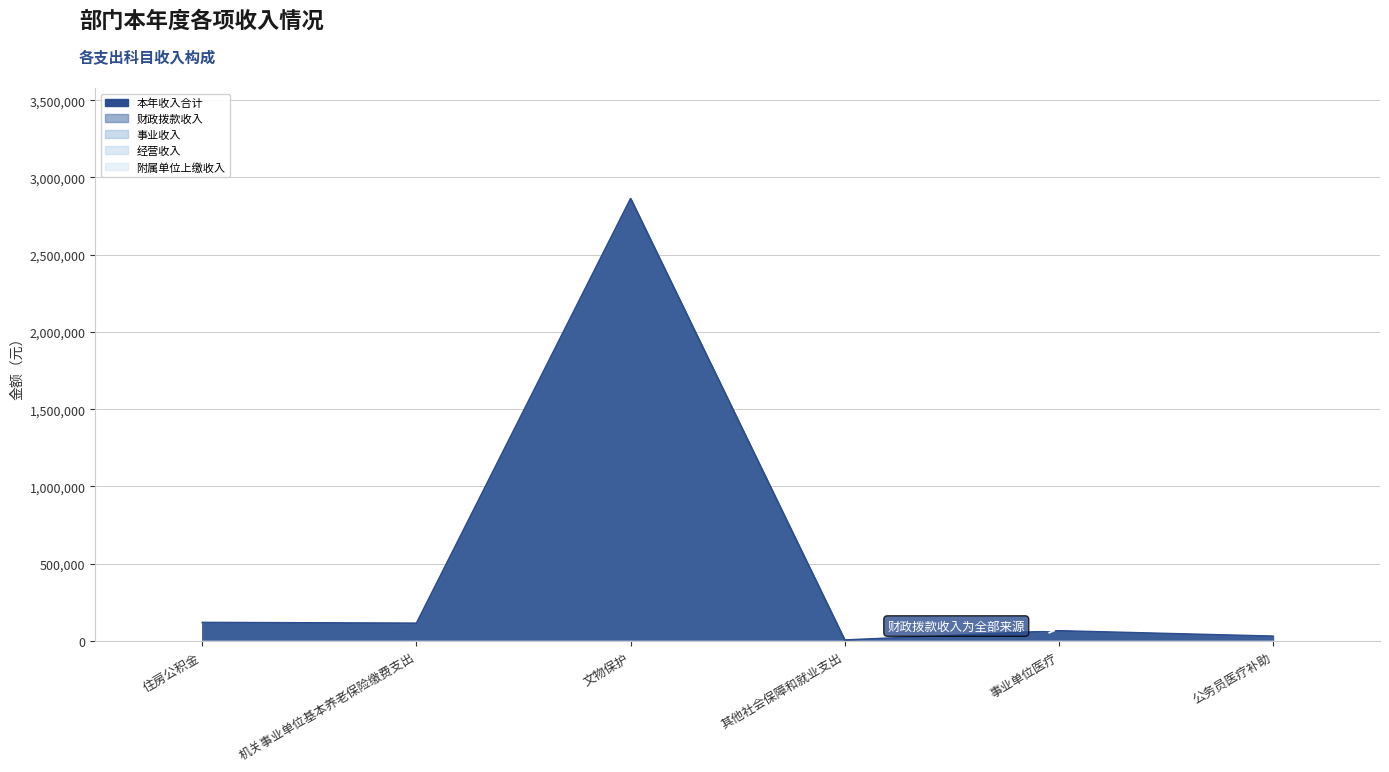

What is the sum of the 财政拨款收入 values at 住房公积金 and 公务员医疗补助?

151335.4